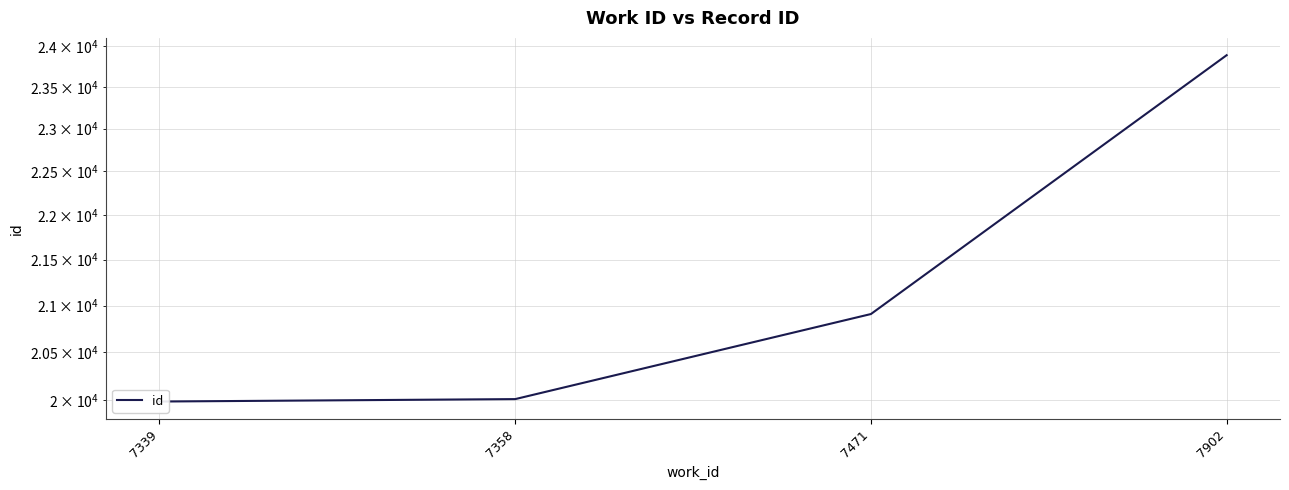

The value at 7902 is 11889. True or false?

False